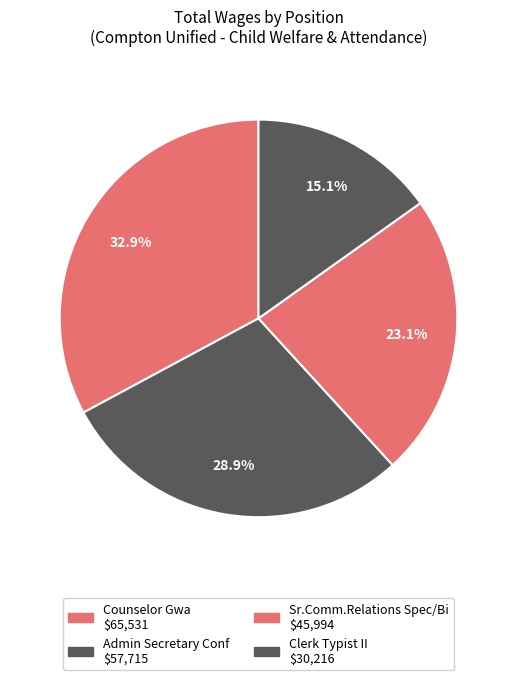

How many slices are in this pie chart?

4